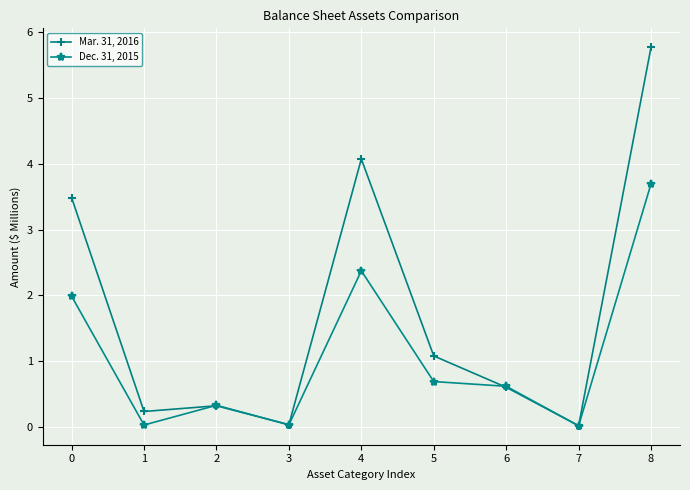

How many times do Mar. 31, 2016 and Dec. 31, 2015 cross each other?

4